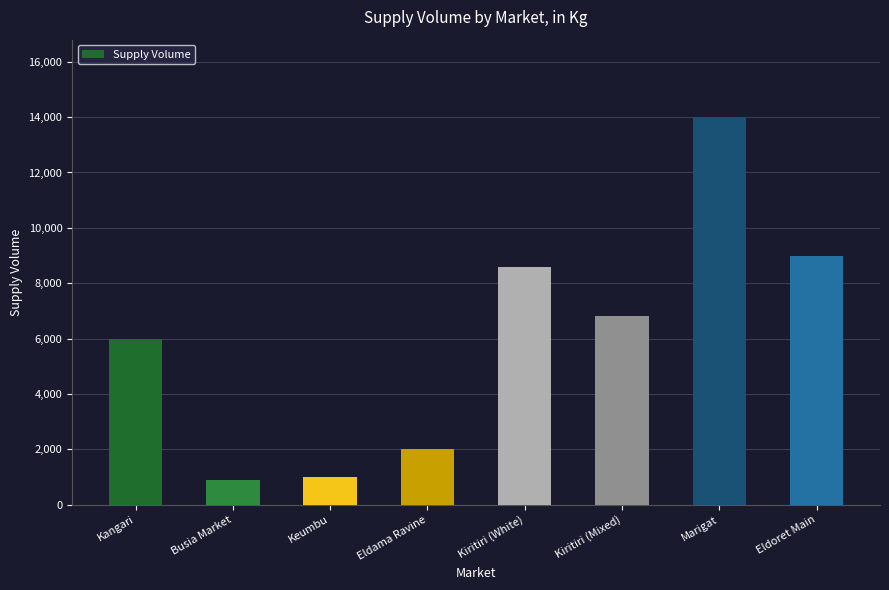

Reading right to left, list all the values displayed in this chart.

Eldoret Main=9000	Marigat=14000	Kiritiri (Mixed)=6800	Kiritiri (White)=8600	Eldama Ravine=2000	Keumbu=1000	Busia Market=900	Kangari=6000